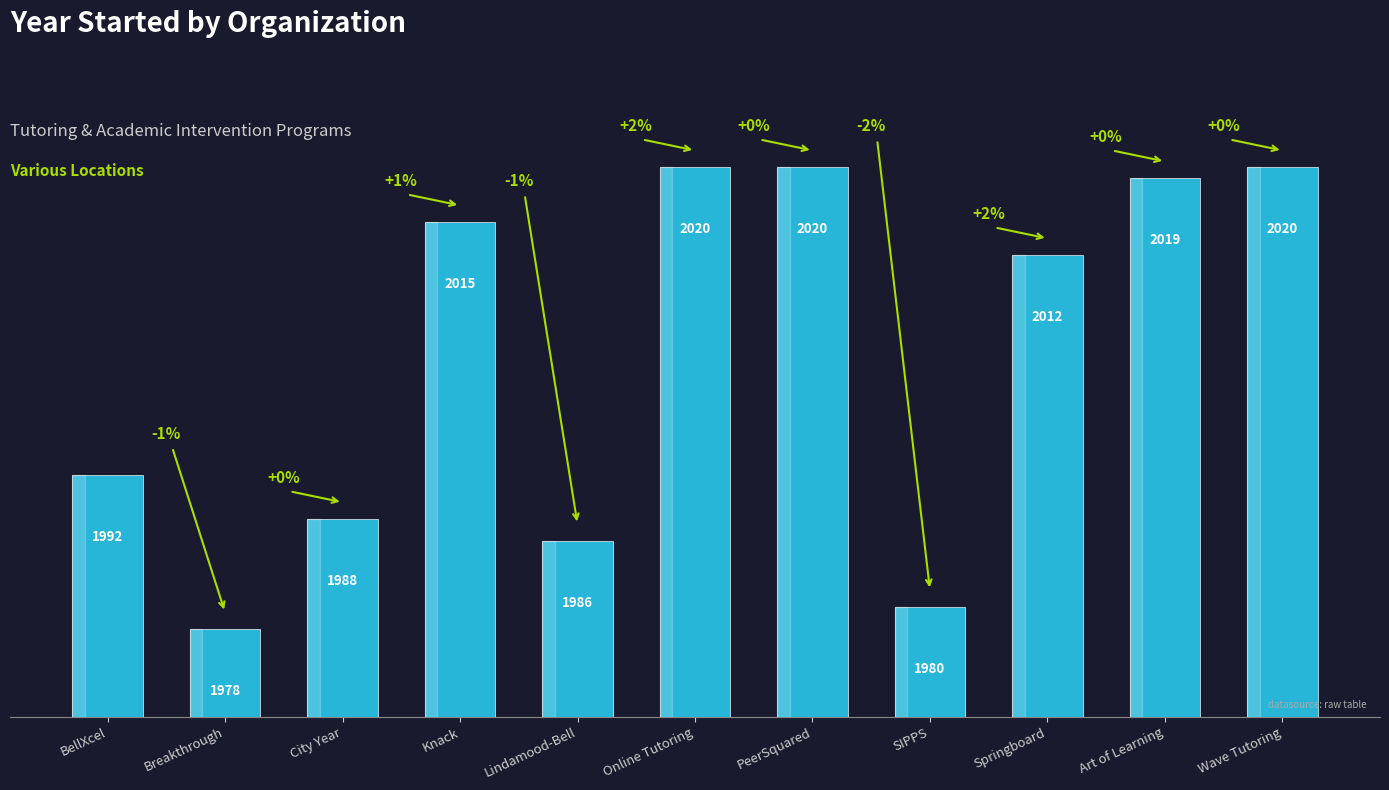

Reading right to left, transcribe all the data shown in this chart.

Wave Tutoring=2020	Art of Learning=2019	Springboard=2012	SIPPS=1980	PeerSquared=2020	Online Tutoring=2020	Lindamood-Bell=1986	Knack=2015	City Year=1988	Breakthrough=1978	BellXcel=1992